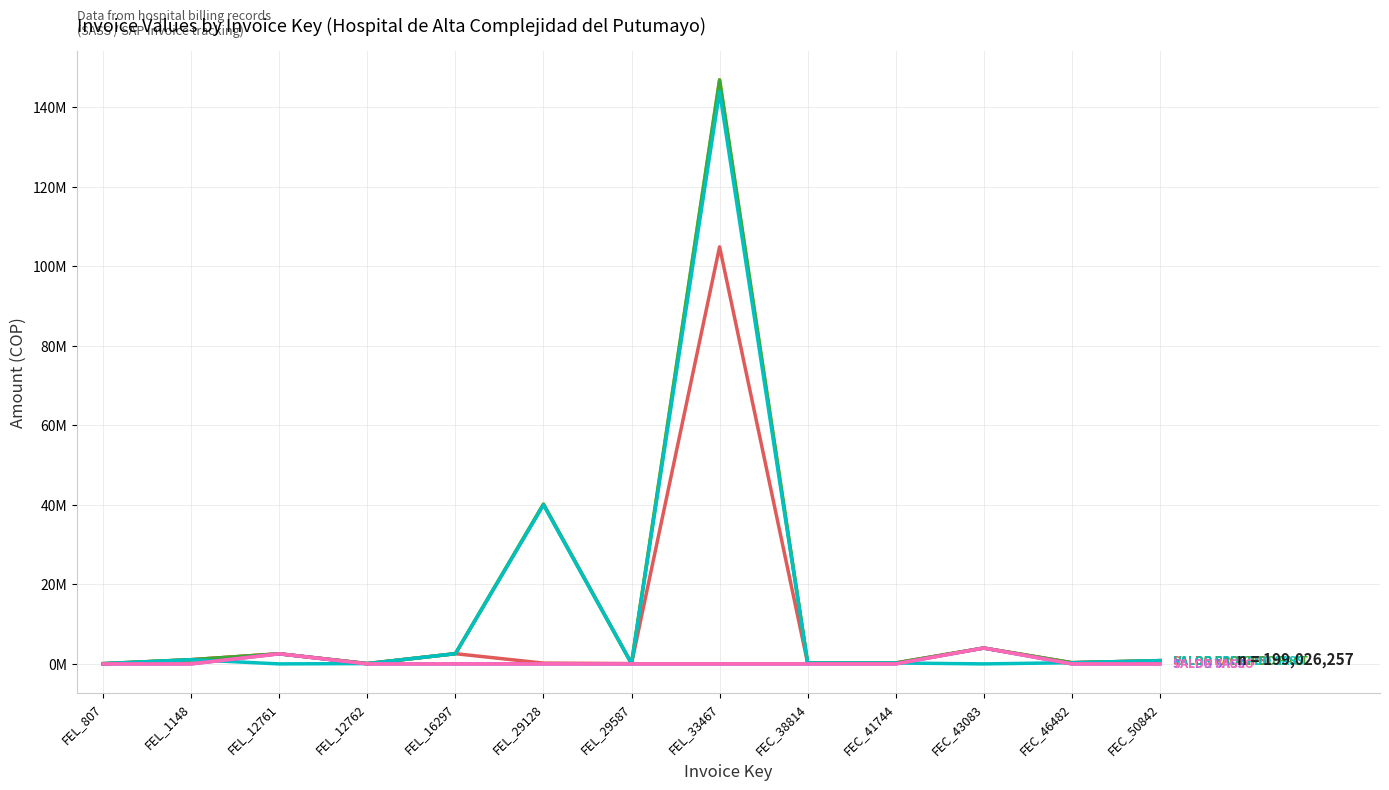

Is this an area chart (filled region under the line)?

No